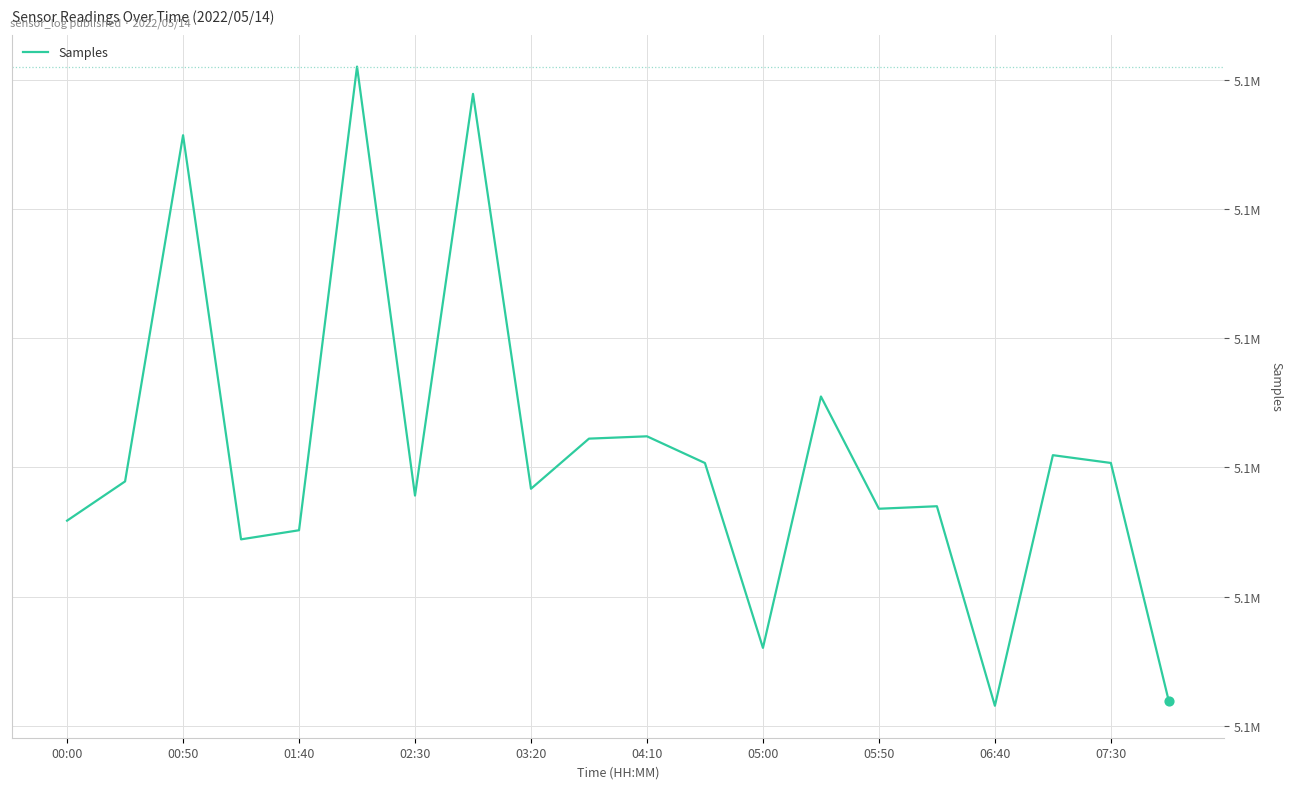

Is this an area chart (filled region under the line)?

No